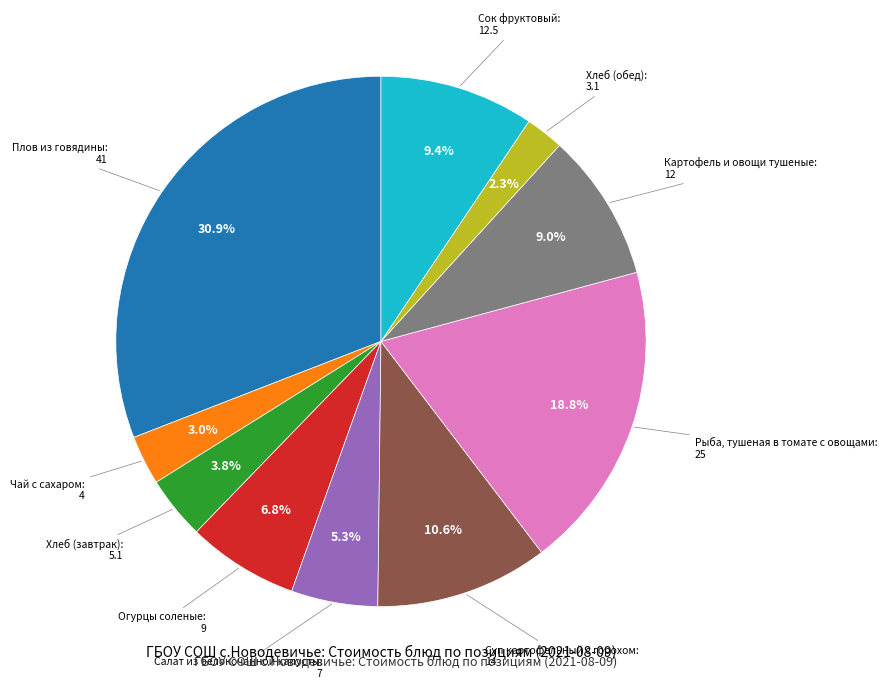

Is there a majority slice in this chart?

No